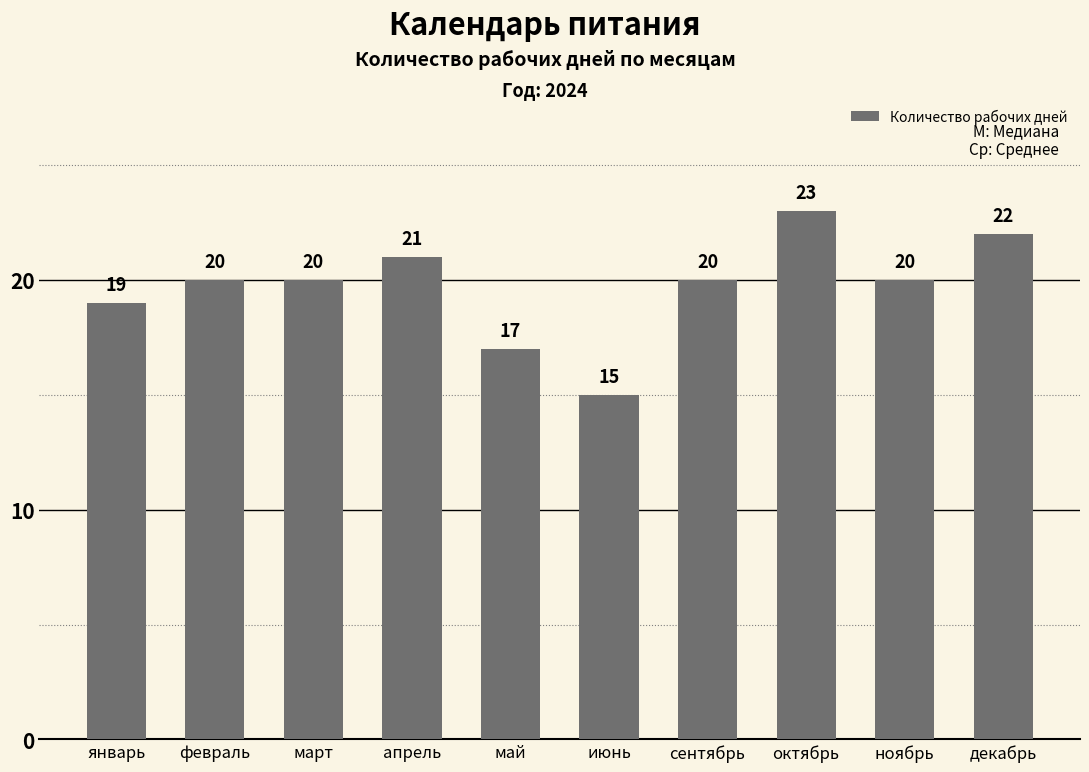

What is the minimum value shown in the chart?

15